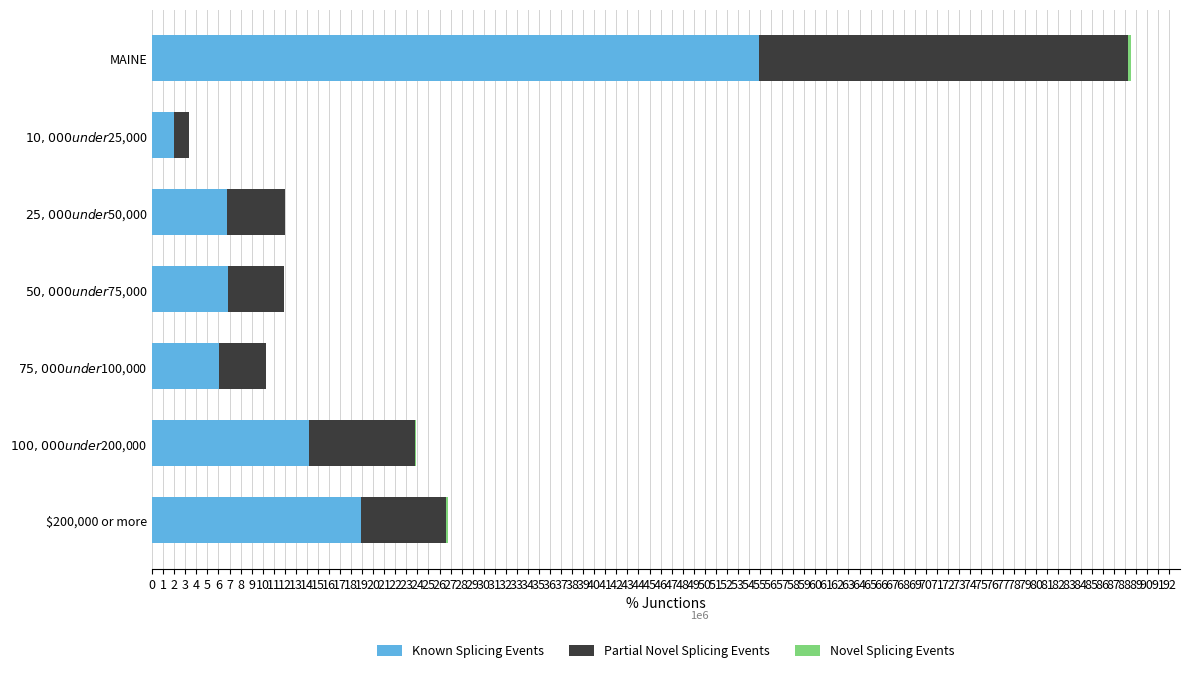

What is the sum of all Known Splicing Events values?

109785488